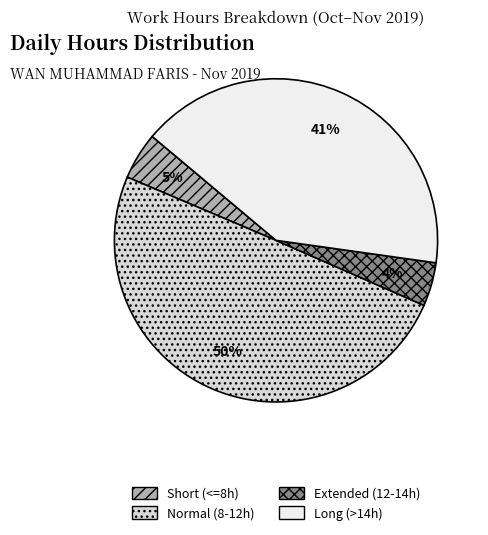

Is Short (<=8h) the majority of the pie?

No